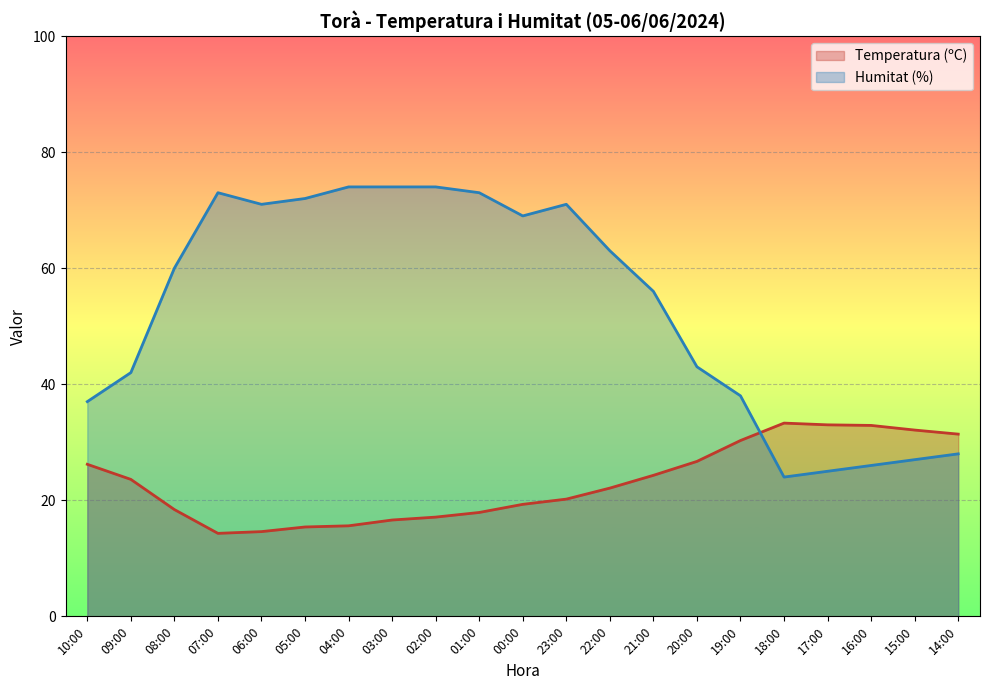

Between which two adjacent categories do Humitat (%) and Temperatura (ºC) first intersect?

19:00 and 18:00